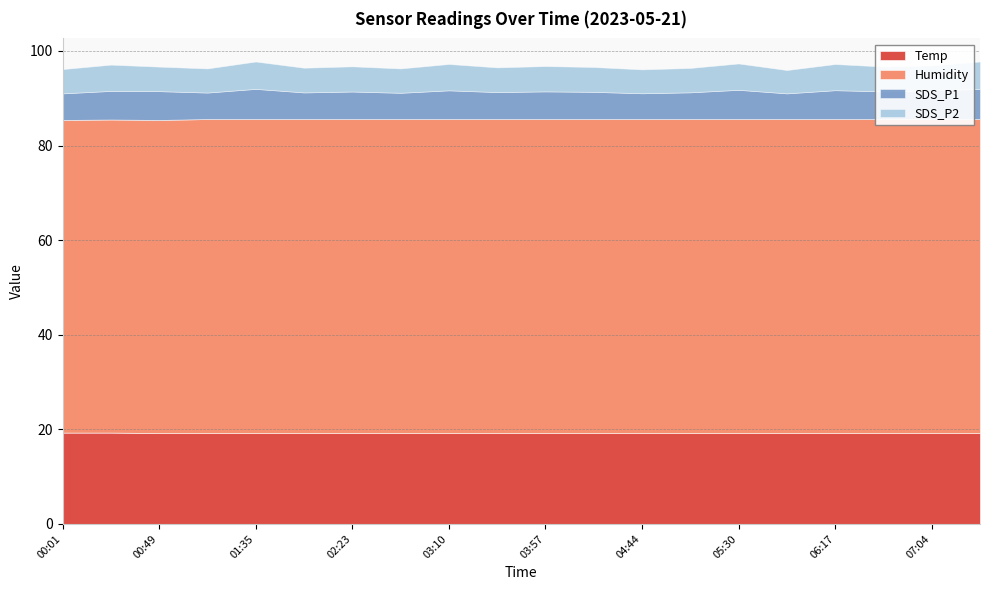

Which series changed the most between 00:49 and 04:20?

SDS_P1